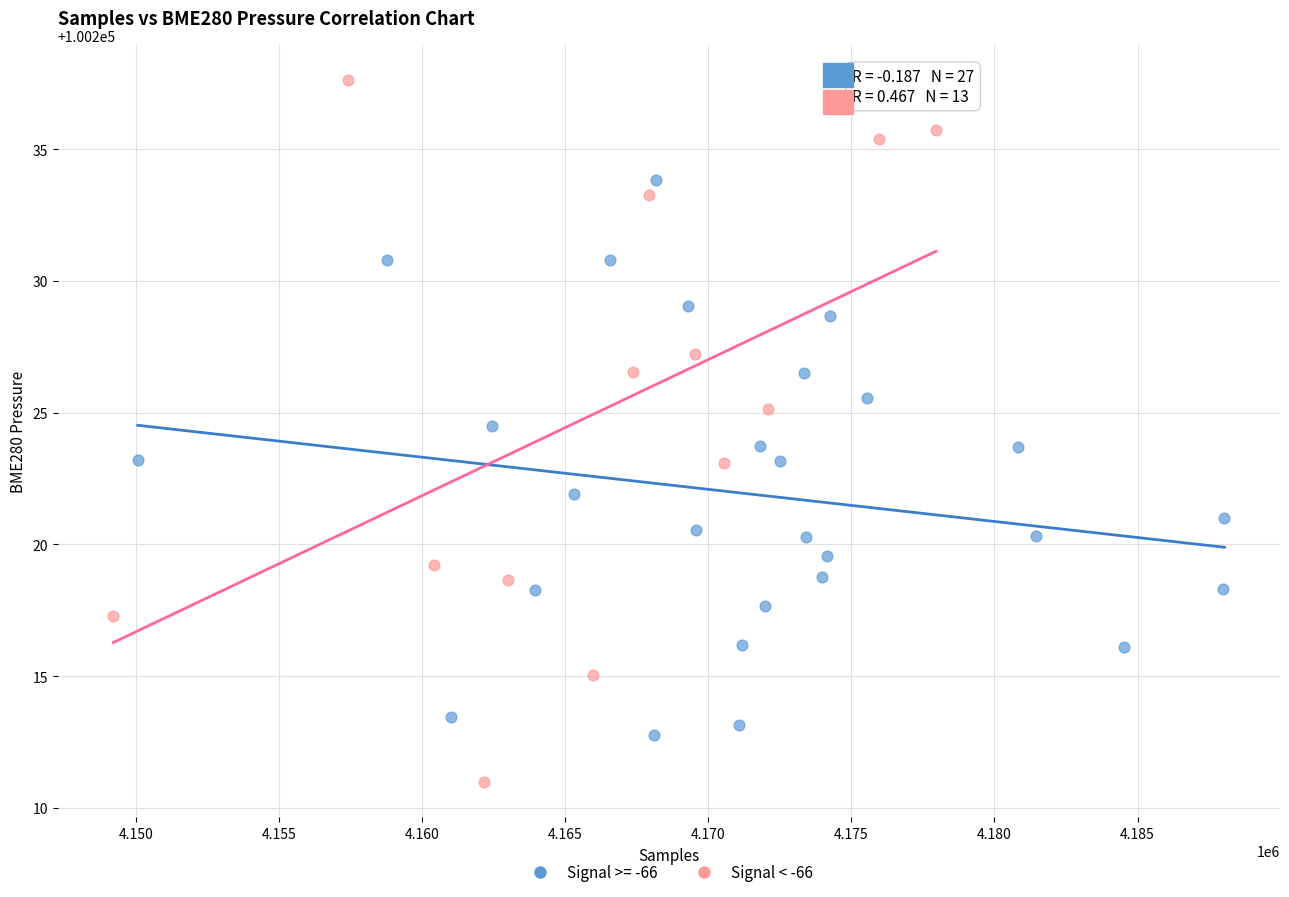

Which series has the largest Y range (max minus min)?

Signal < -66